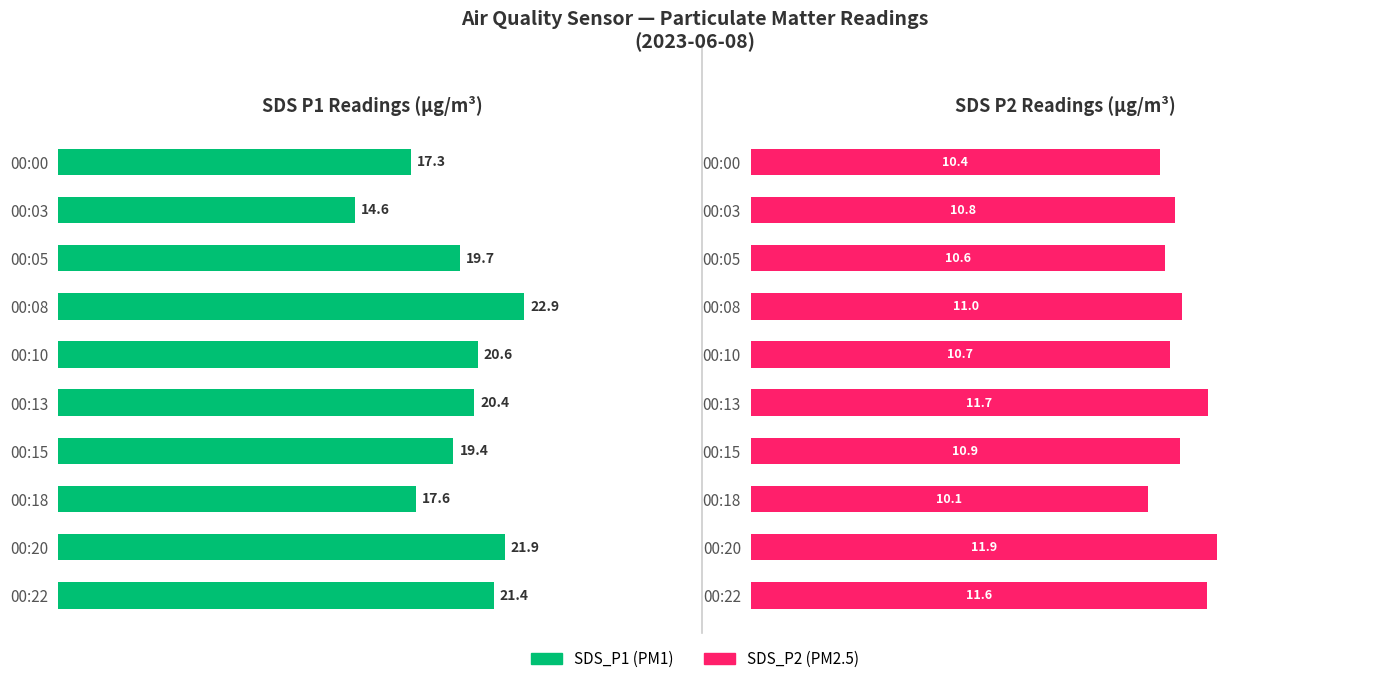

What is the value of the SDS_P1 bar at the 3rd from the left?

19.7